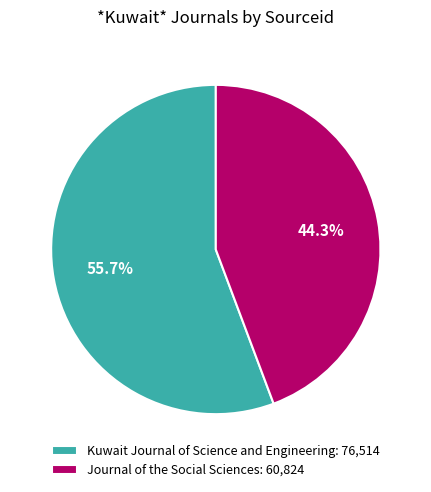

Which category accounts for the majority?

Kuwait Journal of Science and Engineering